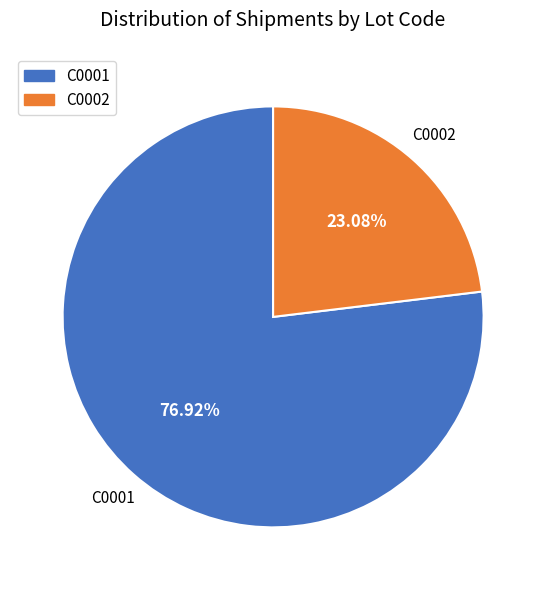

Which category has the smallest portion of the pie?

C0002